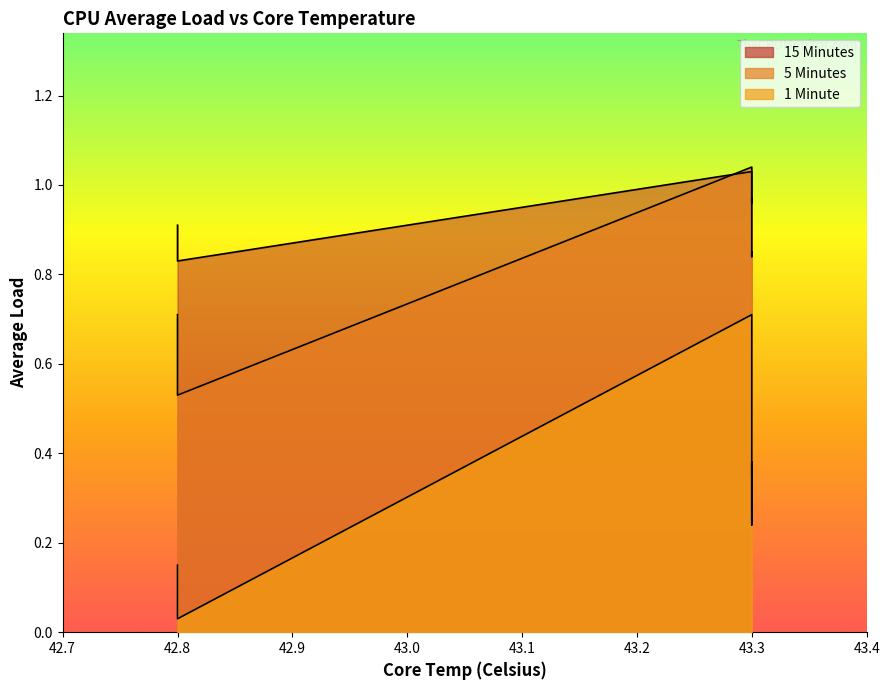

True or false: 1 Minute has a value of 0.0 at 42.8.

True